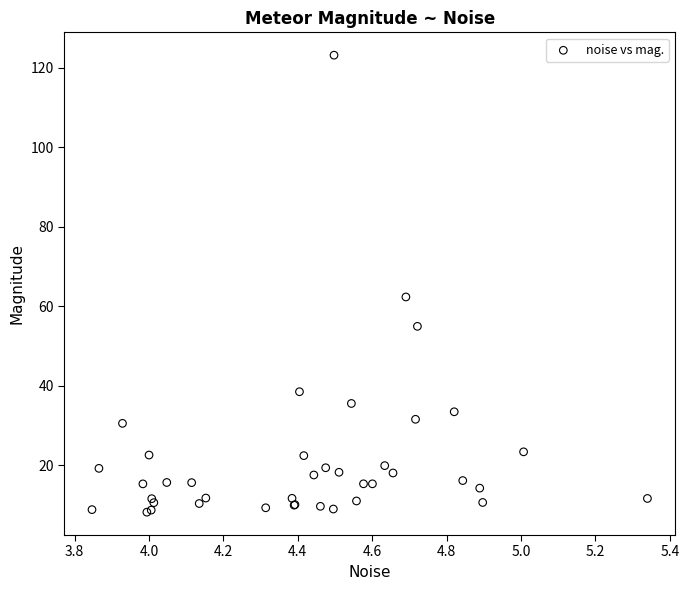

What Y value in the scatter plot is closest to 65?

62.4